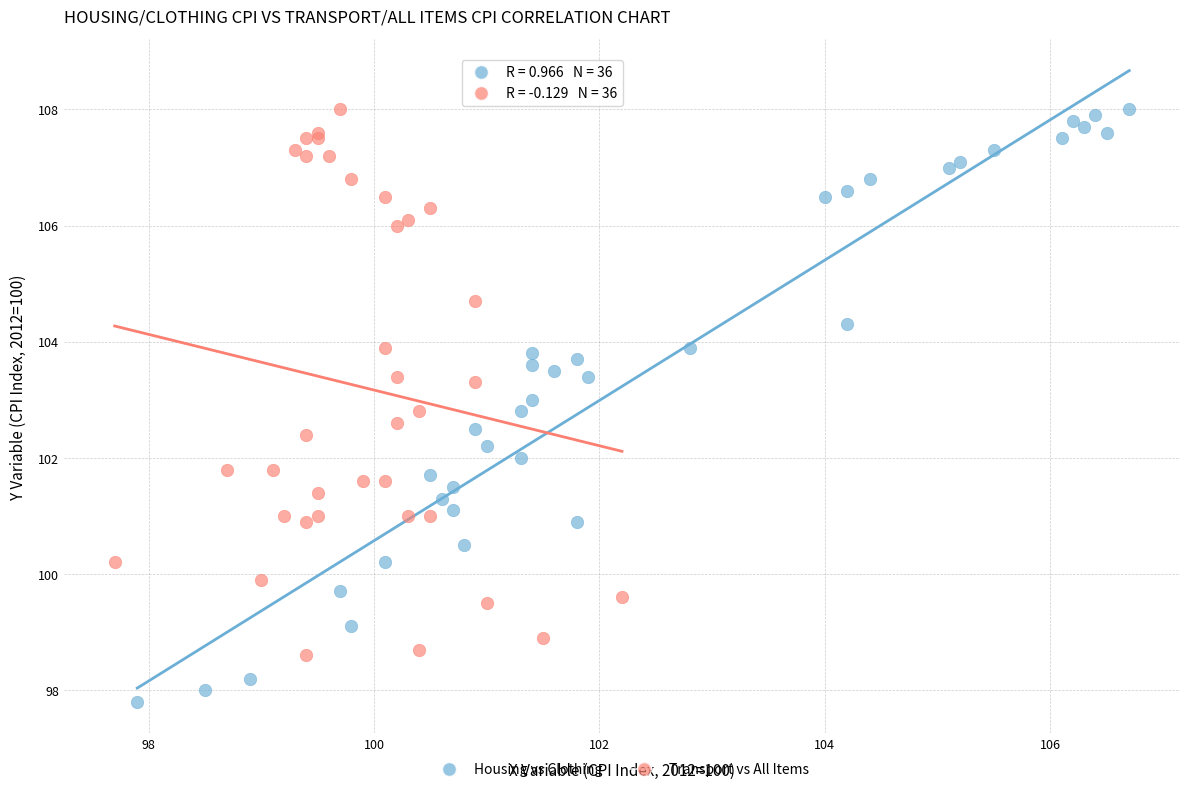

Which series contains the lowest Y value?

Housing vs Clothing